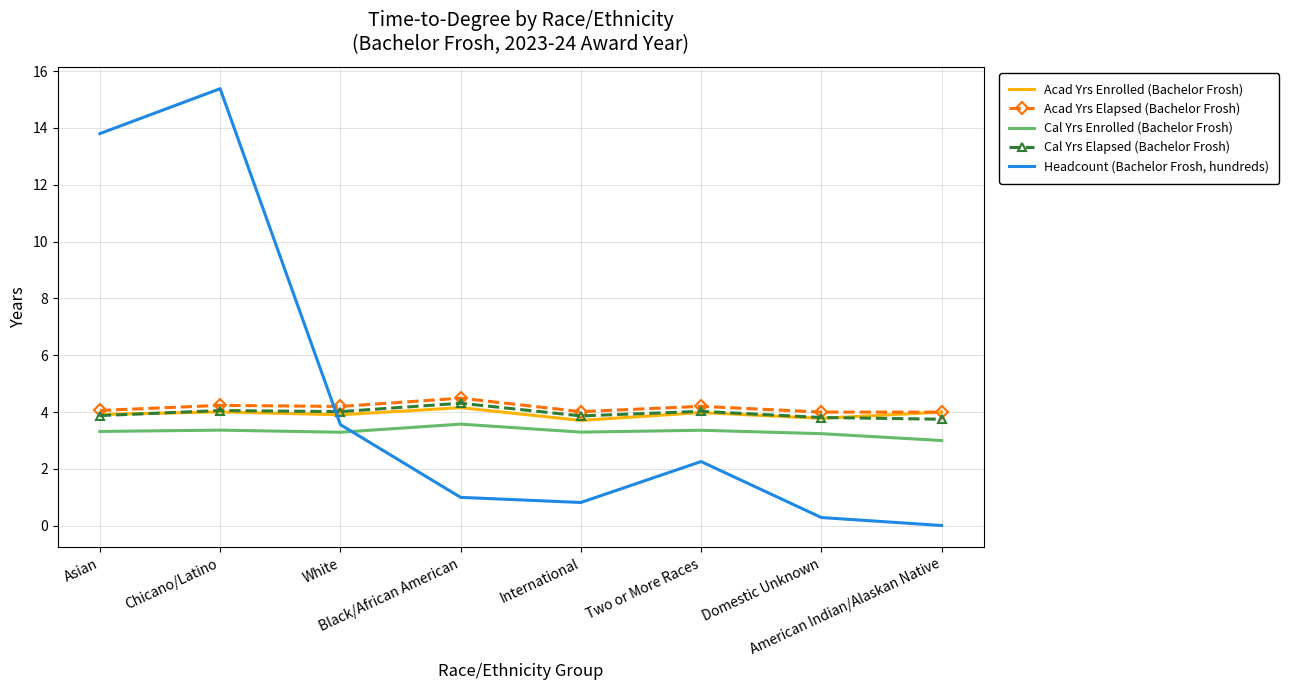

Which category has the lowest value in the Cal Yrs Enrolled (Bachelor Frosh) series?

American Indian/Alaskan Native